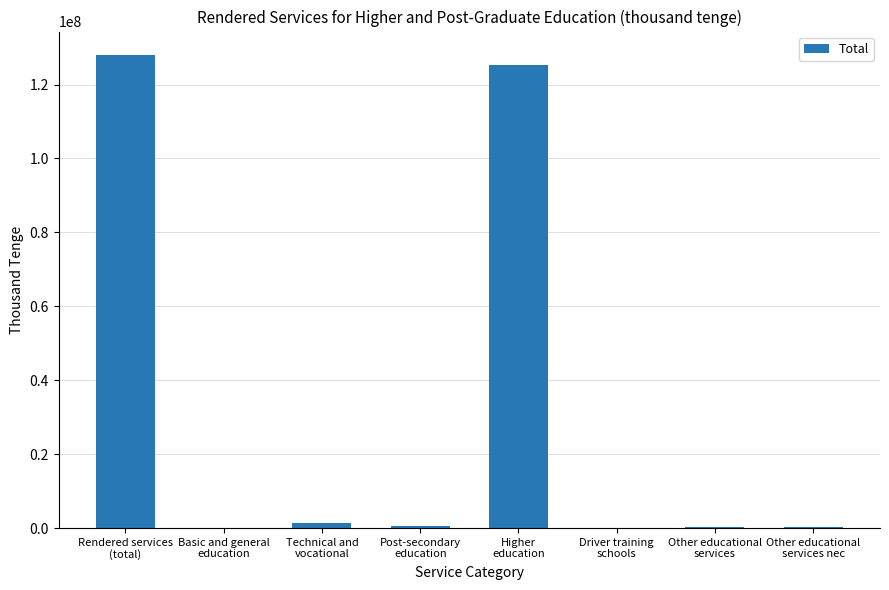

What is the sum of all values?

255859170